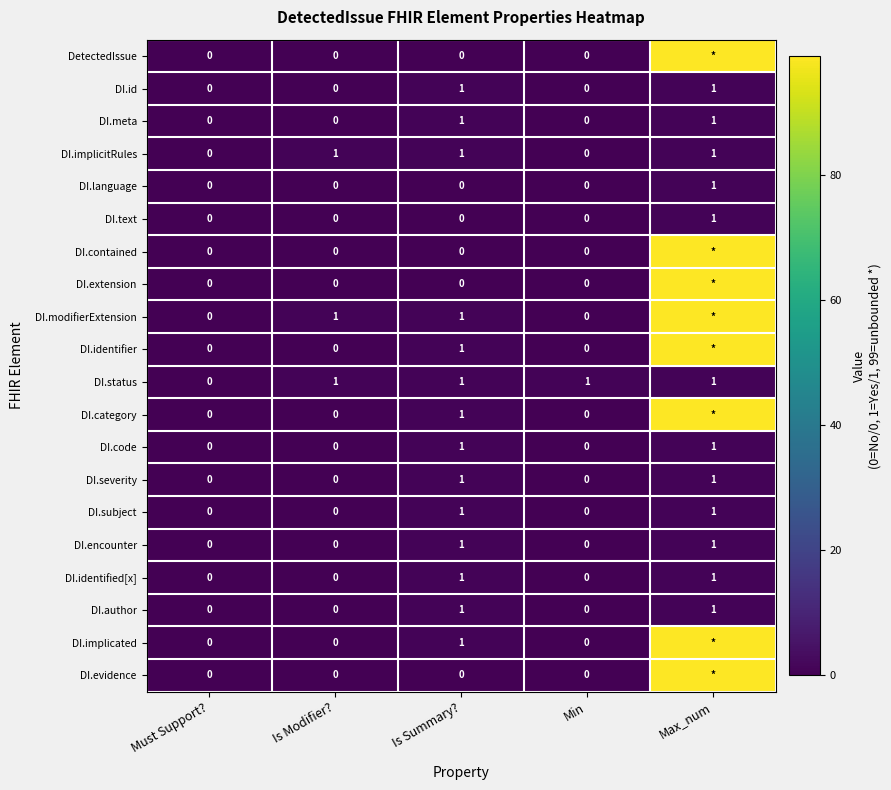

Is it true that DI.subject equals 1 at Max_num?

True